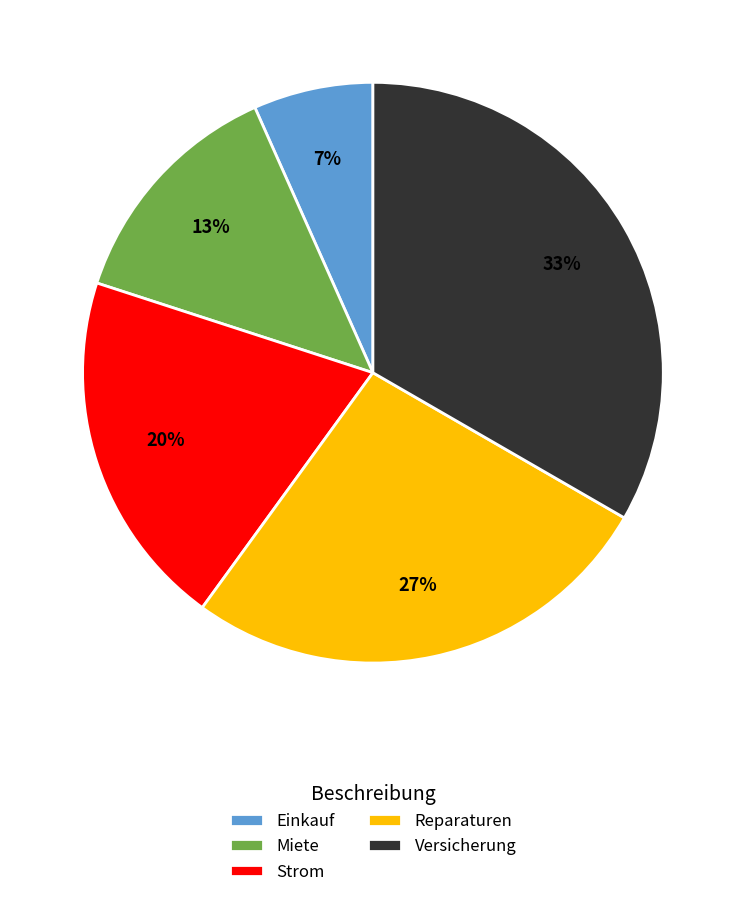

Combined, do Reparaturen and Versicherung account for over 50%?

Yes